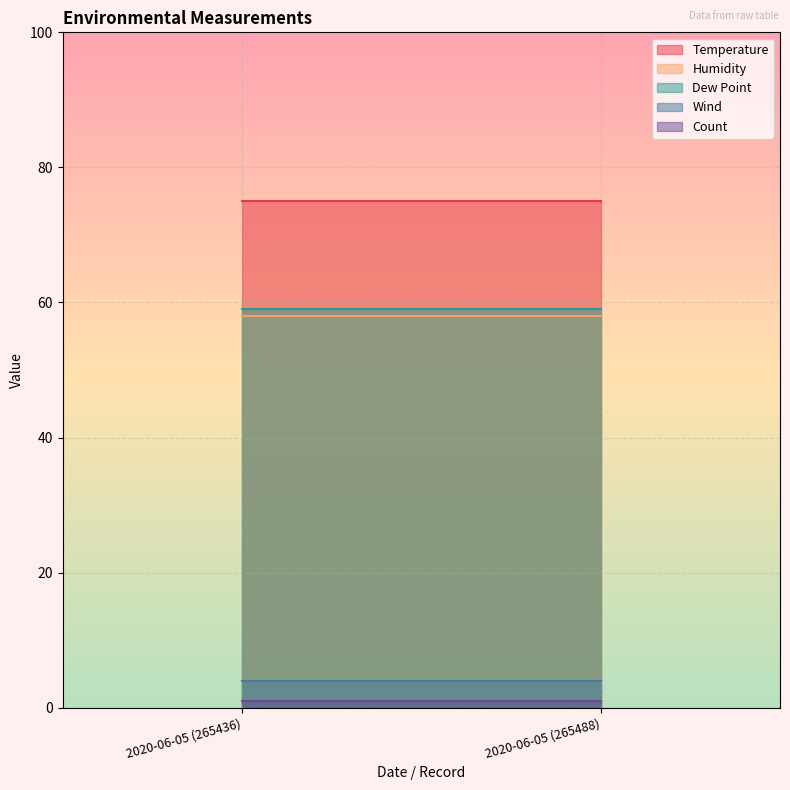

Rank the categories by Wind value from highest to lowest.

2020-06-05 (265436), 2020-06-05 (265488)